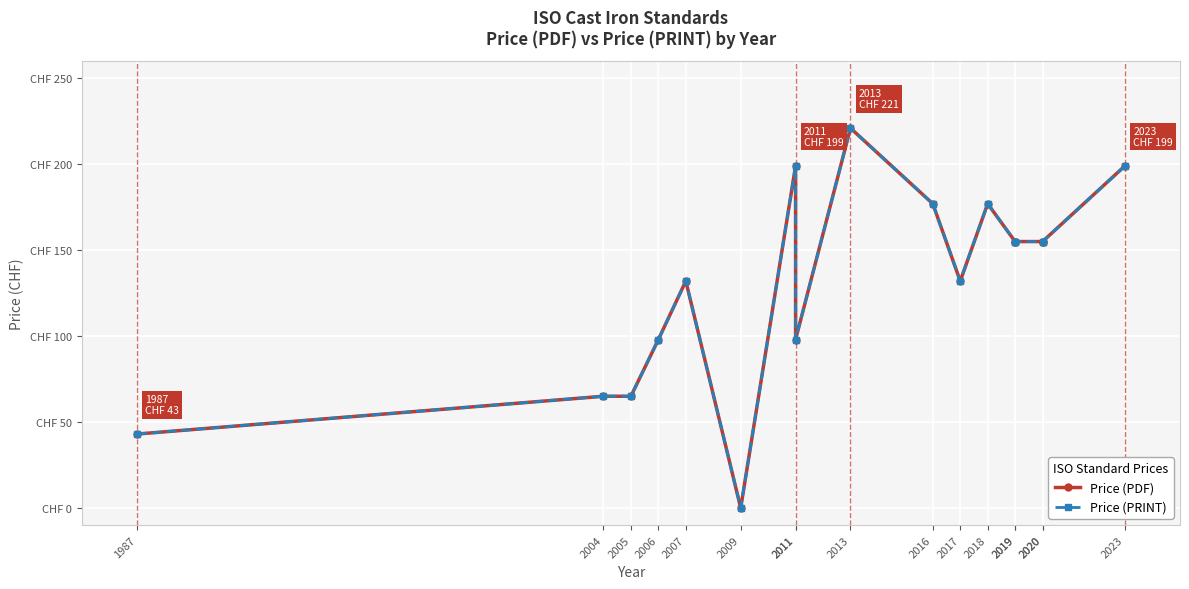

What is the sum of the Price (PRINT) values at 2013 and 2017?

353